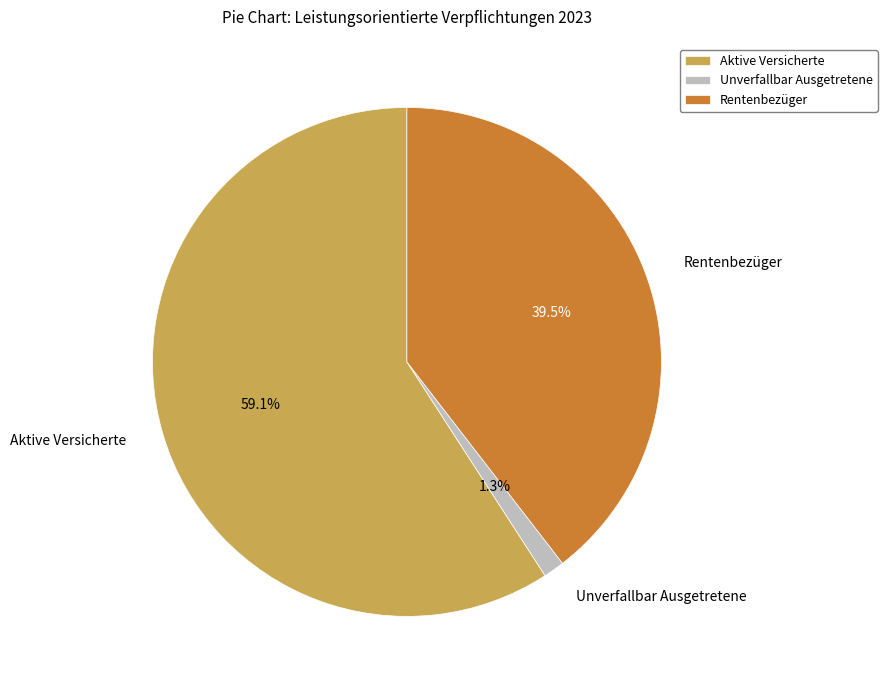

Is it true that Aktive Versicherte is 74% of the pie?

False